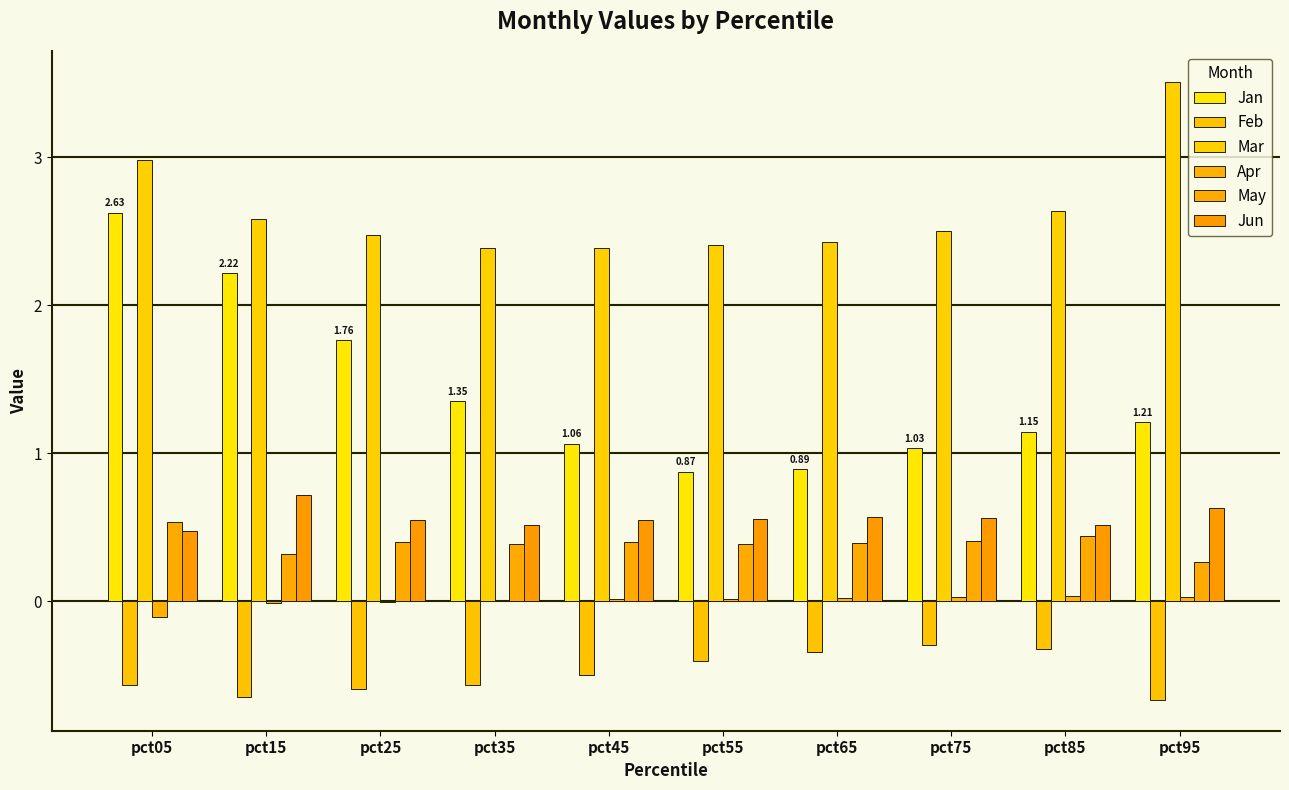

What is the approximate value of Feb at pct65?

-0.3